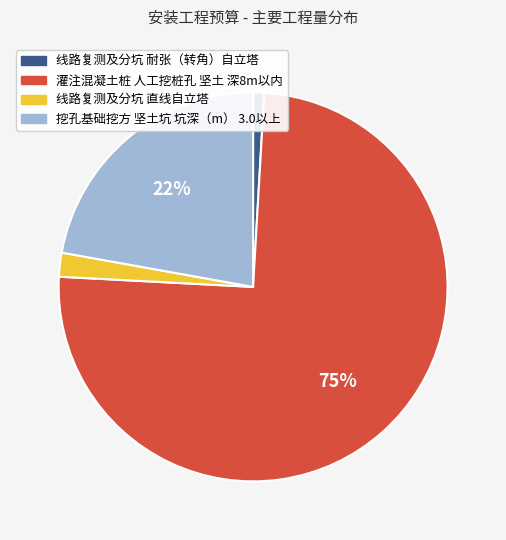

What is the largest slice in the pie chart?

灌注混凝土桩 人工挖桩孔 坚土 深8m以内